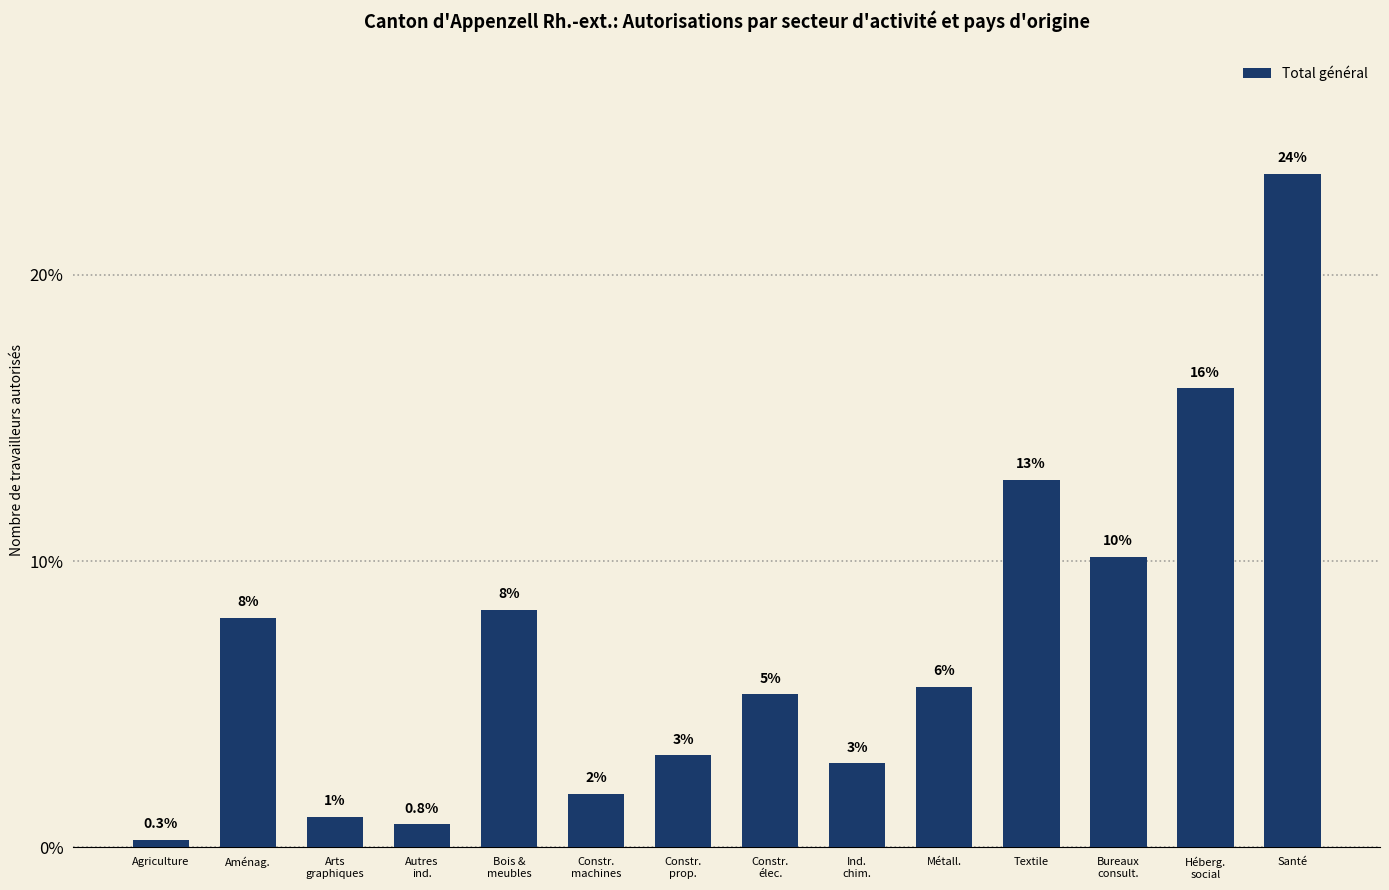

How many bars are there in total?

14